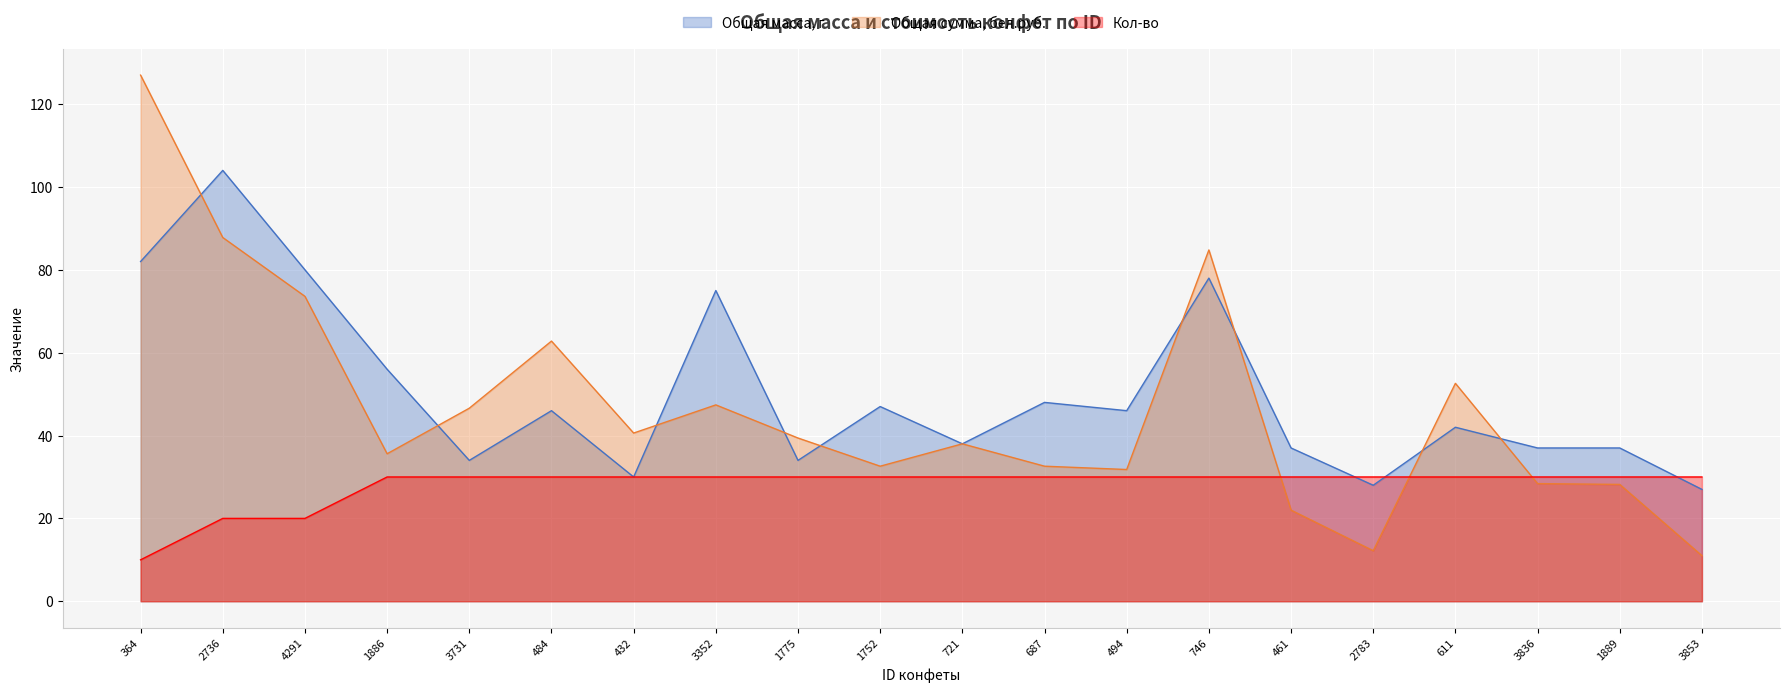

What is the difference between the highest and lowest values at 1775?

9.4